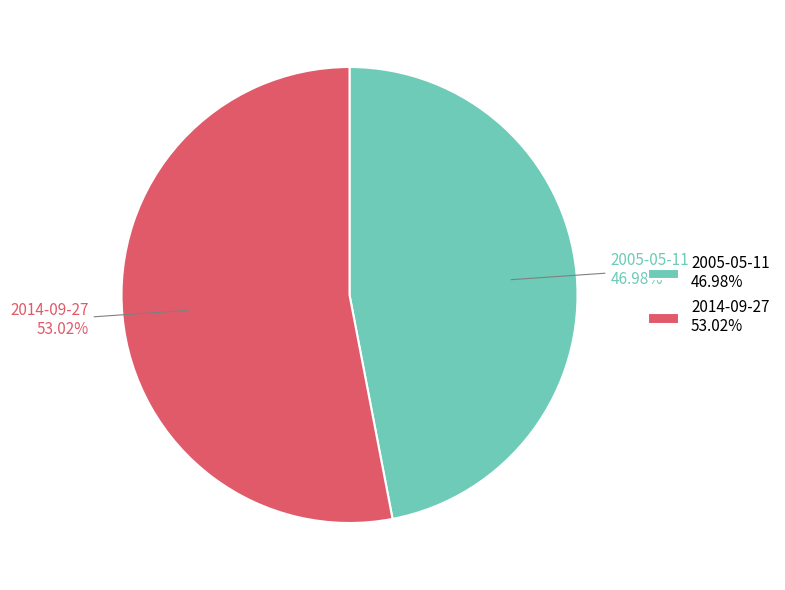

Which category has the biggest portion of the pie?

2014-09-27